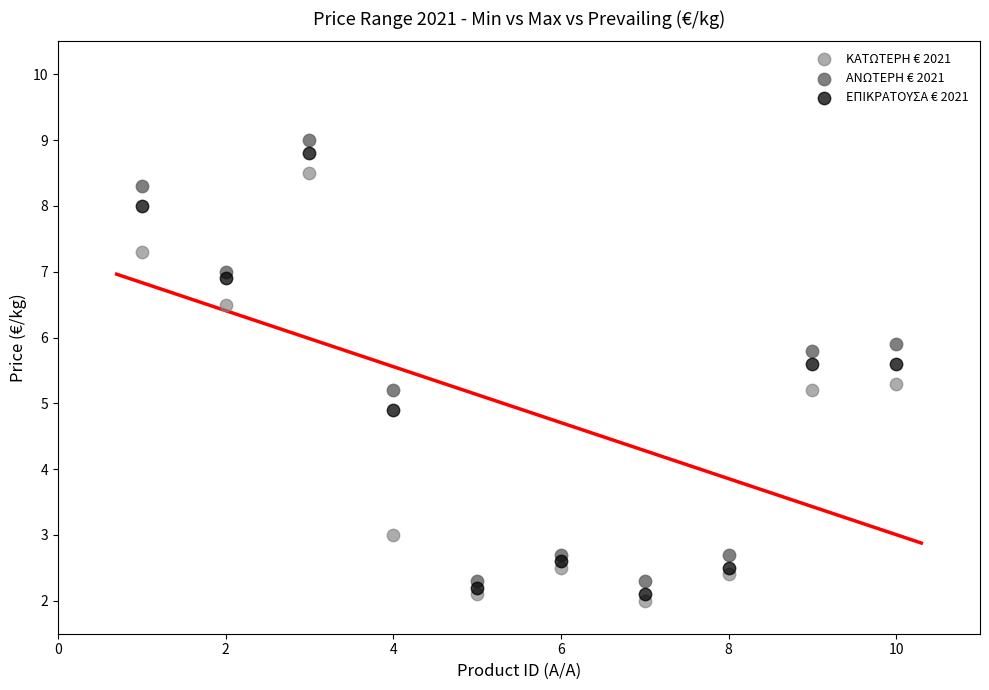

In the ΑΝΩΤΕΡΗ € 2021 series, what Y value is closest to 5?

5.2